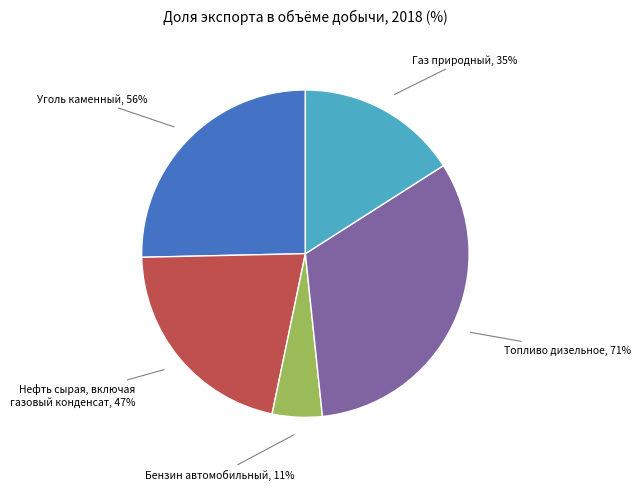

Rank the categories by value from lowest to highest.

Бензин автомобильный, Газ природный, Нефть сырая, включая
газовый конденсат, Уголь каменный, Топливо дизельное